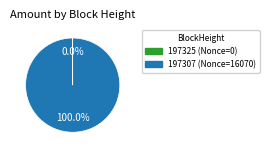

Is there any slice that represents more than half of the pie?

Yes